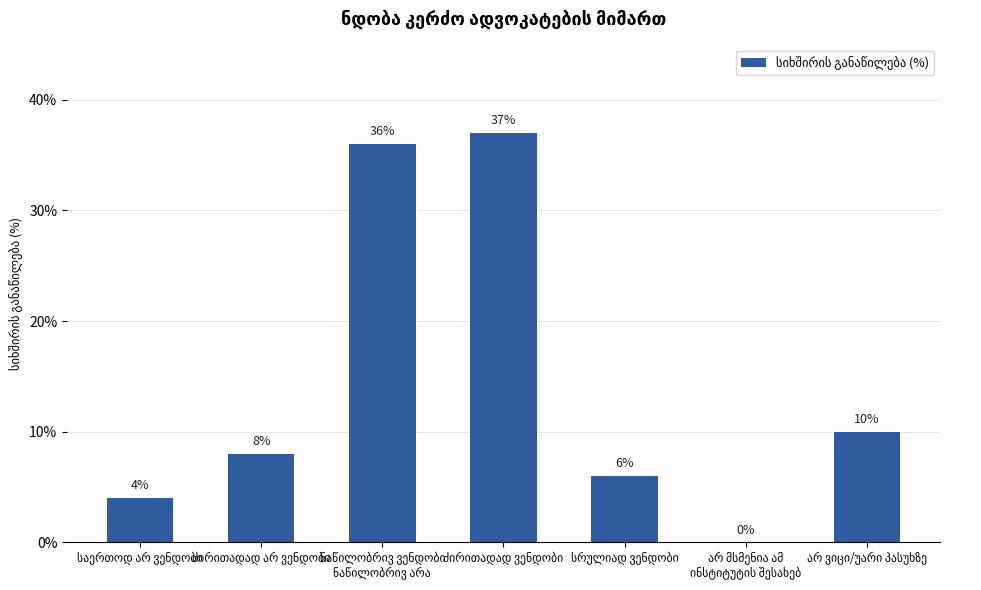

What is the maximum value shown in the chart?

37